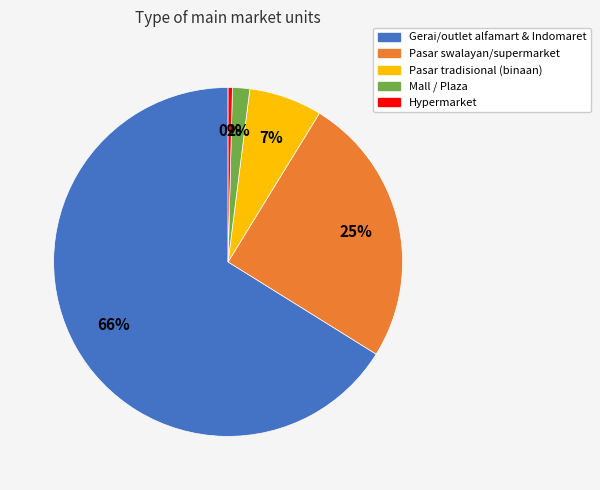

What is the largest slice in the pie chart?

Gerai/outlet alfamart & Indomaret